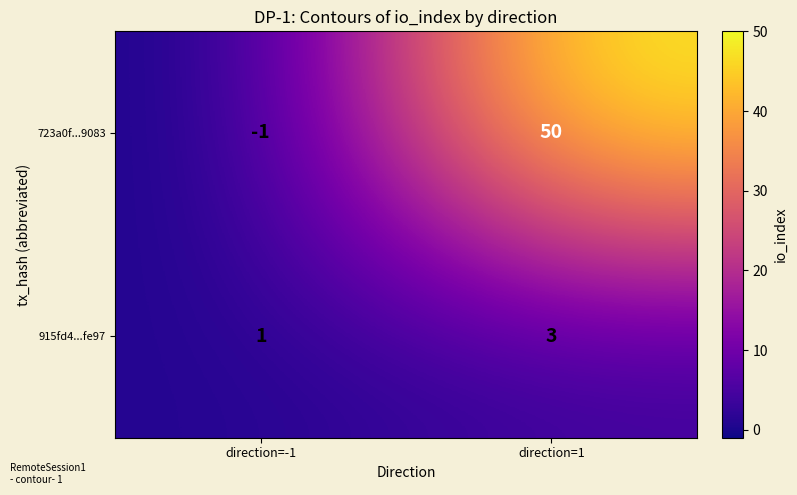

Which category has the highest value across all series?

direction=1